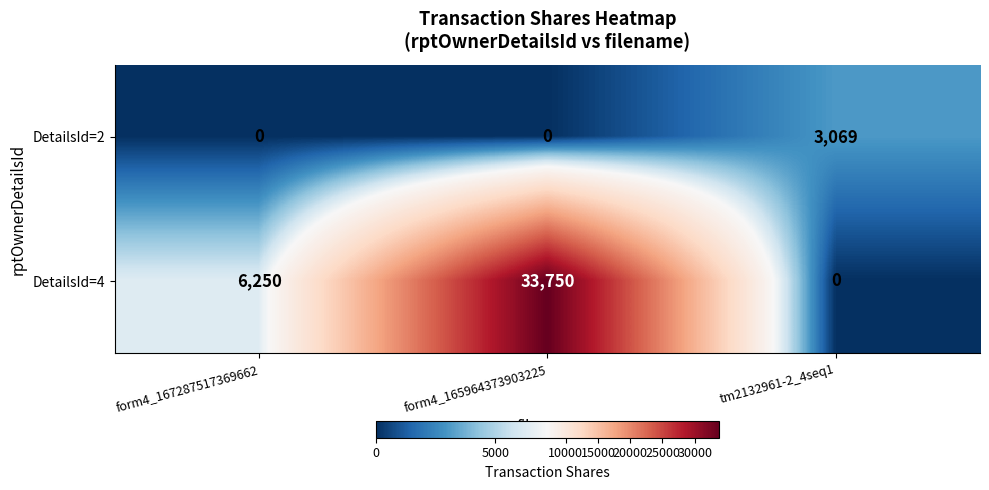

Which series has the largest total across all categories?

DetailsId=4